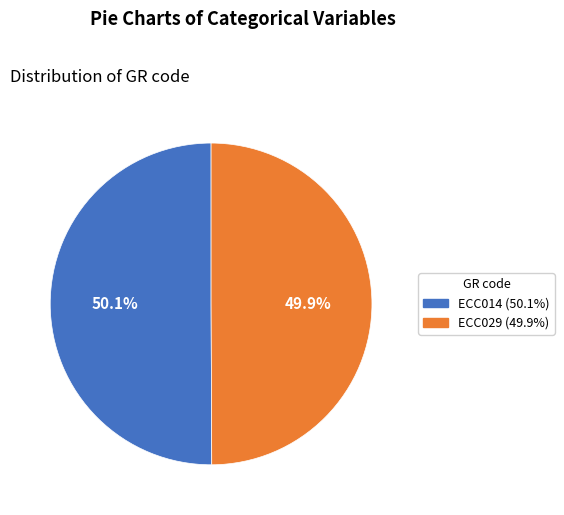

Count the number of slices in the pie.

2